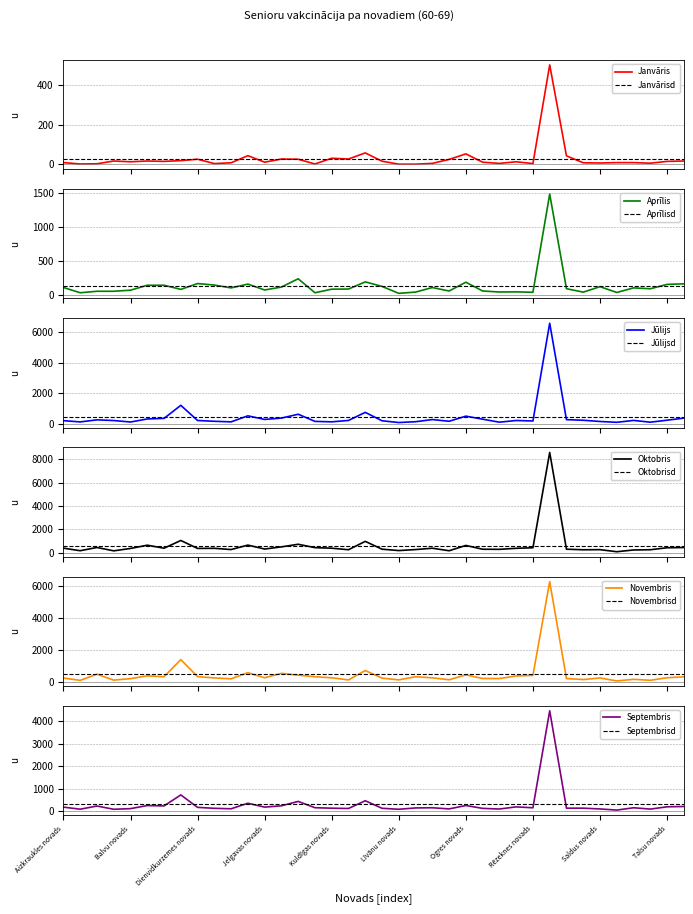

Which series has the widest spread of values?

Oktobris